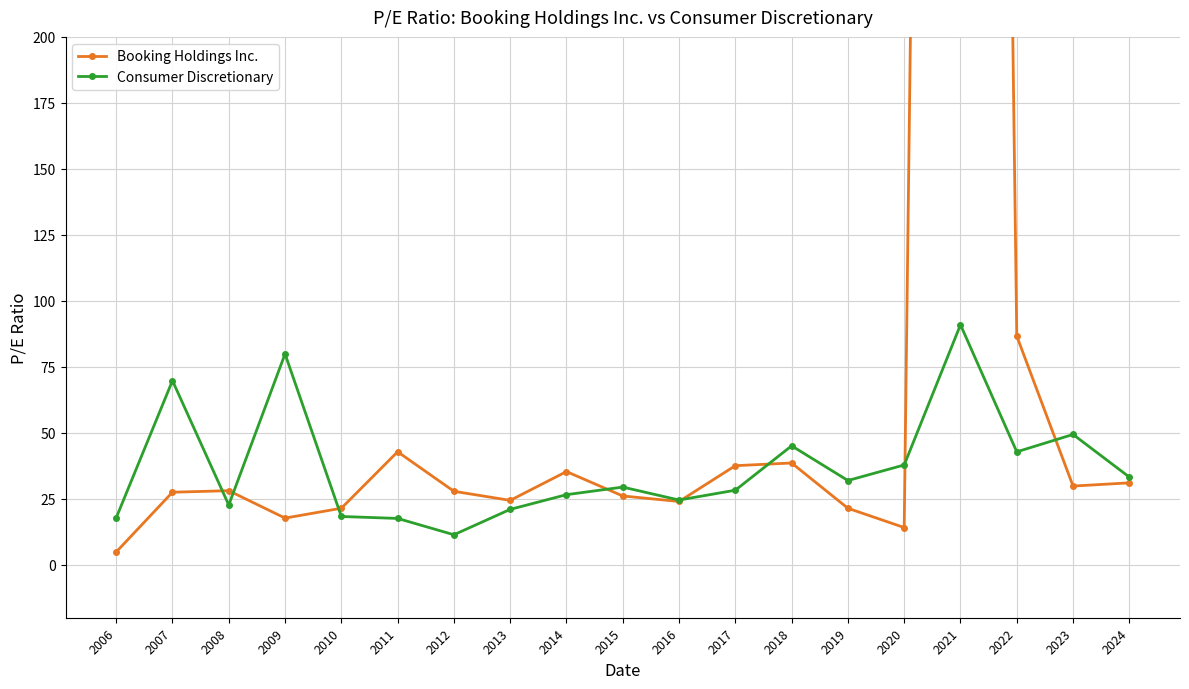

At how many categories does at least one series exceed 845?

1